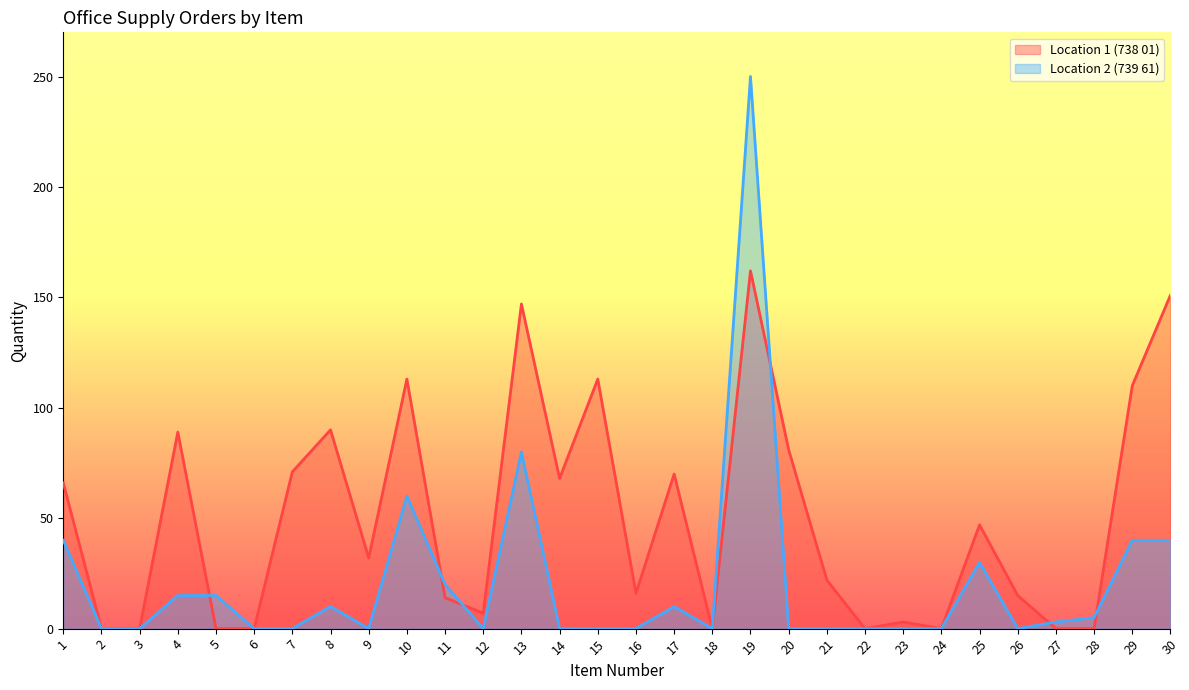

Count the number of categories in the chart.

30